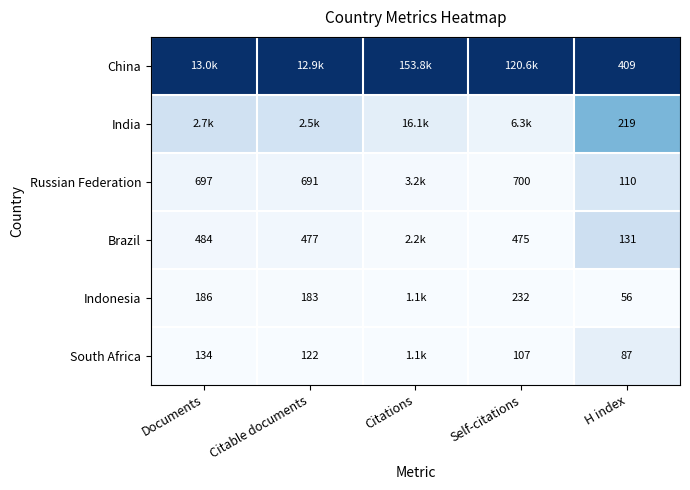

Rank the series at H index from lowest to highest value.

Indonesia, South Africa, Russian Federation, Brazil, India, China